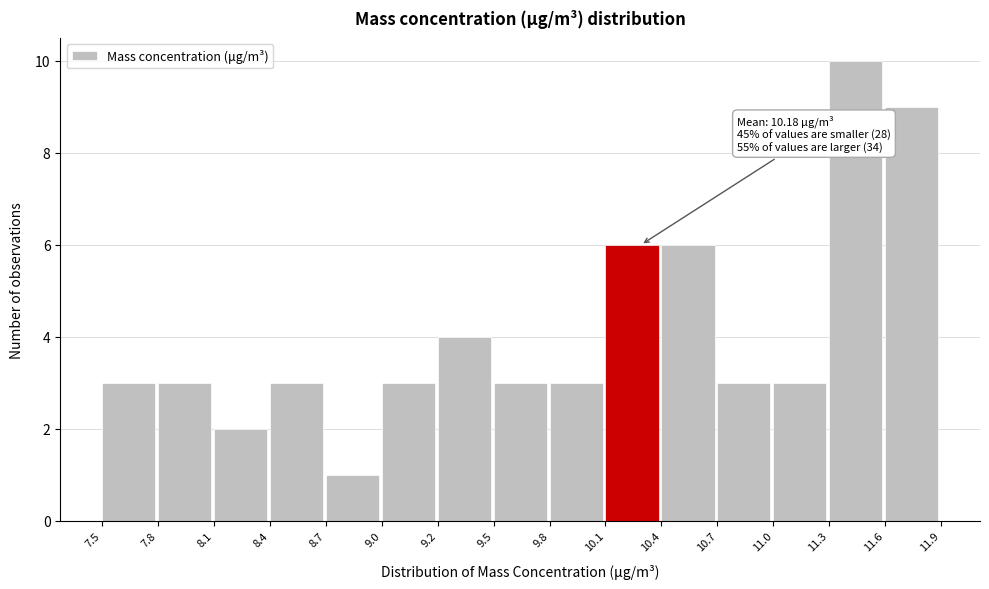

Which range on the x-axis has the tallest bar?

11.3 to 11.6